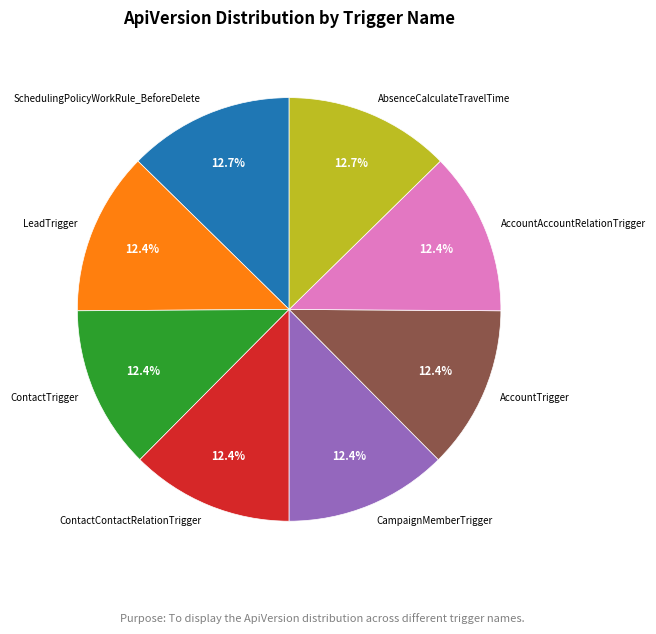

Does ContactContactRelationTrigger account for over 50% of the chart?

No